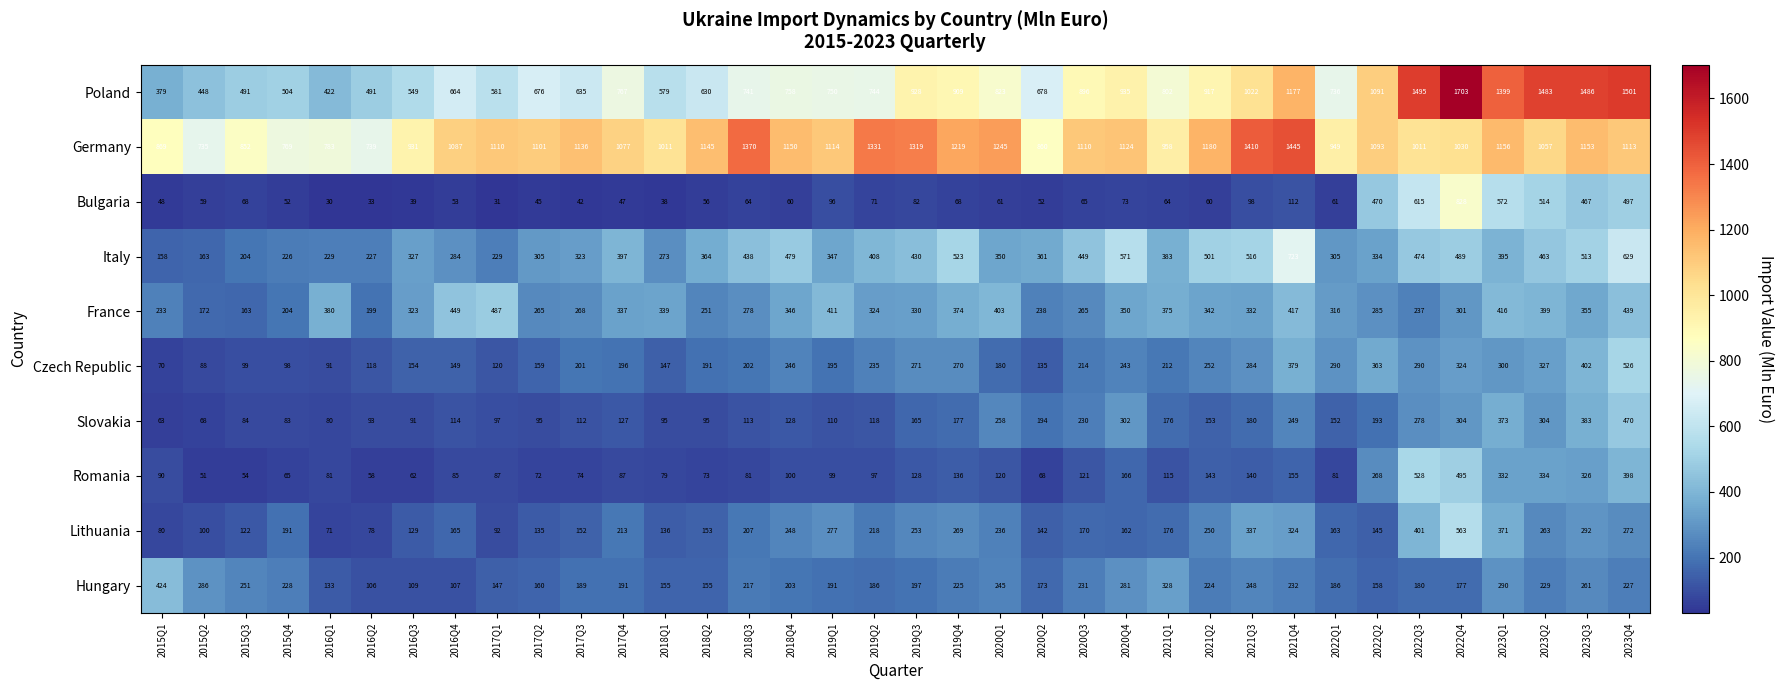

List the series in order of their peak value, lowest first.

Hungary, Slovakia, France, Czech Republic, Romania, Lithuania, Italy, Bulgaria, Germany, Poland